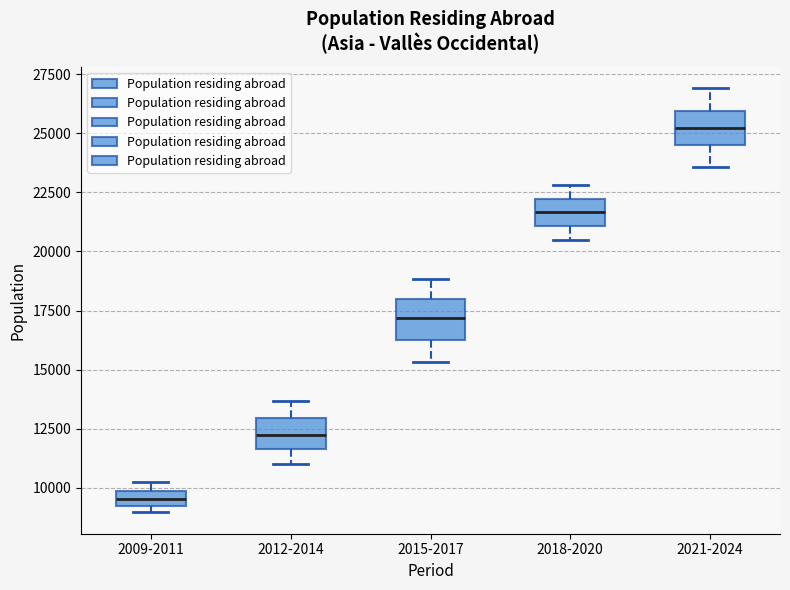

Where does the upper whisker of the box for 2012-2014 end on the y-axis? The values are not printed on the chart, so give them approximately, as read against the axis.

13500